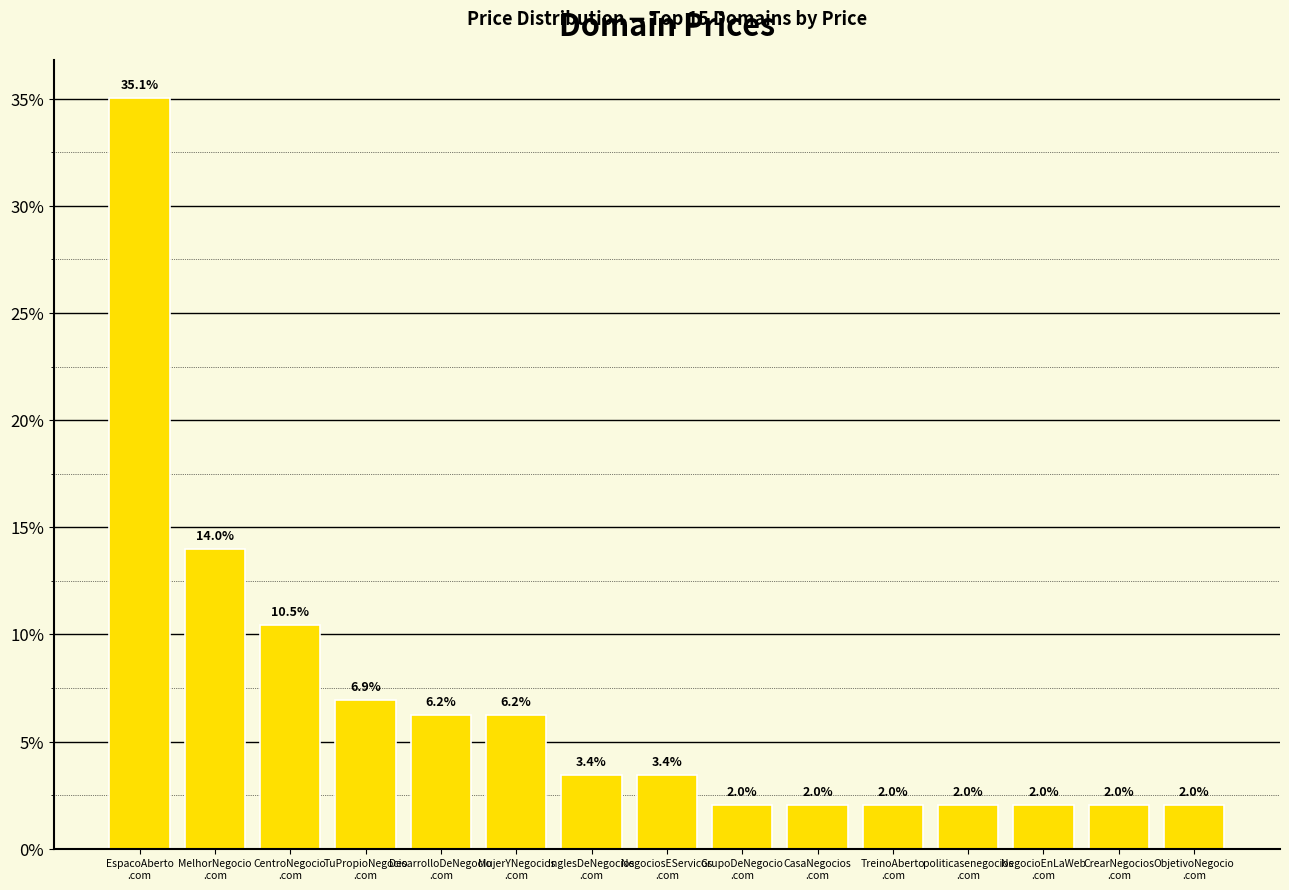

Approximately how many times larger is the value at GrupoDeNegocio
.com compared to politicasenegocios
.com?

1.0